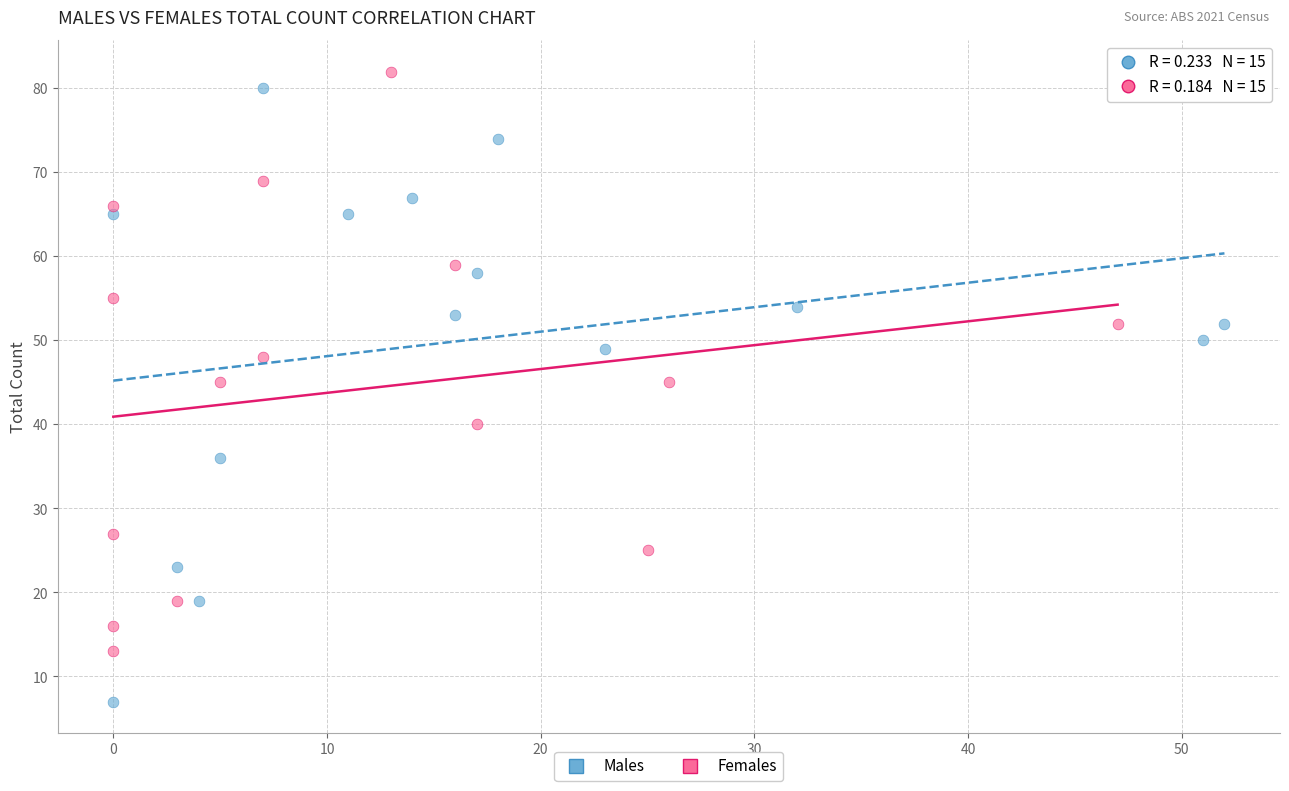

Which series has the largest Y range (max minus min)?

Males